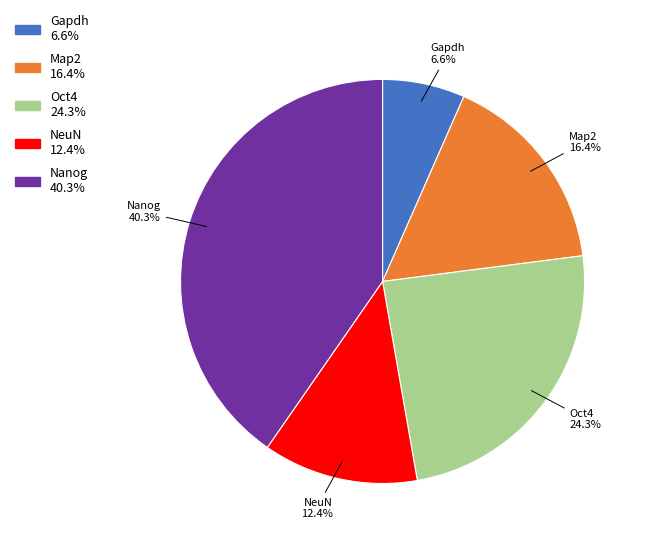

To the nearest percent, what is the combined percentage of NeuN and Gapdh?

19%